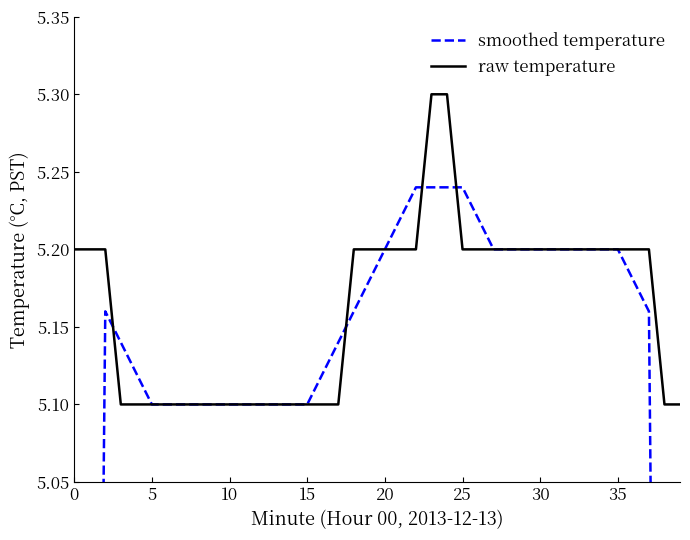

What is the average value of the raw temperature series?

5.2